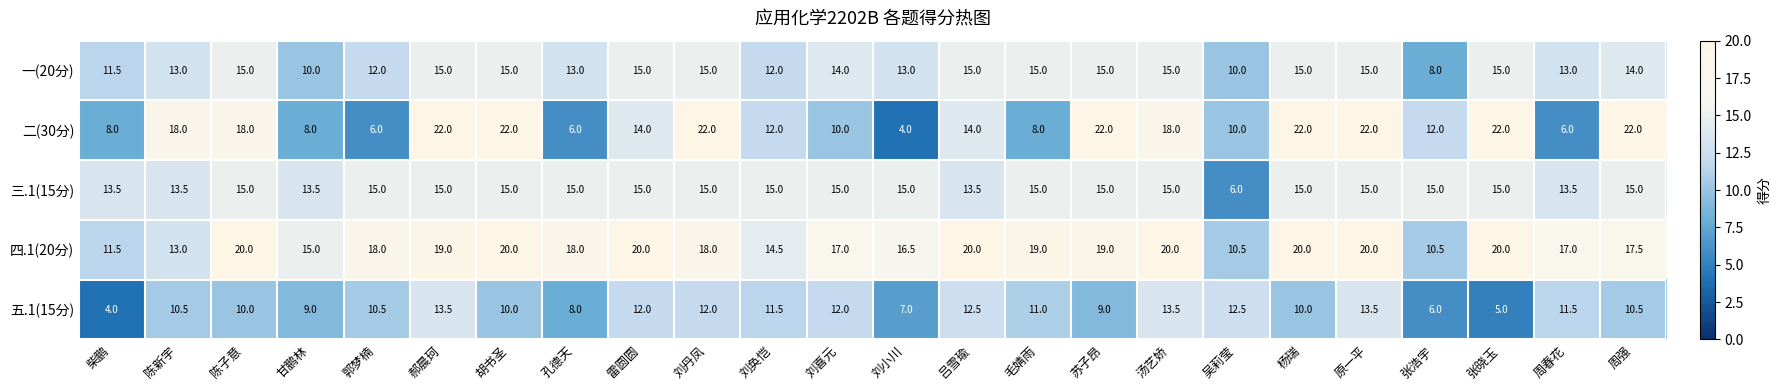

What is the greatest value displayed?

22.0